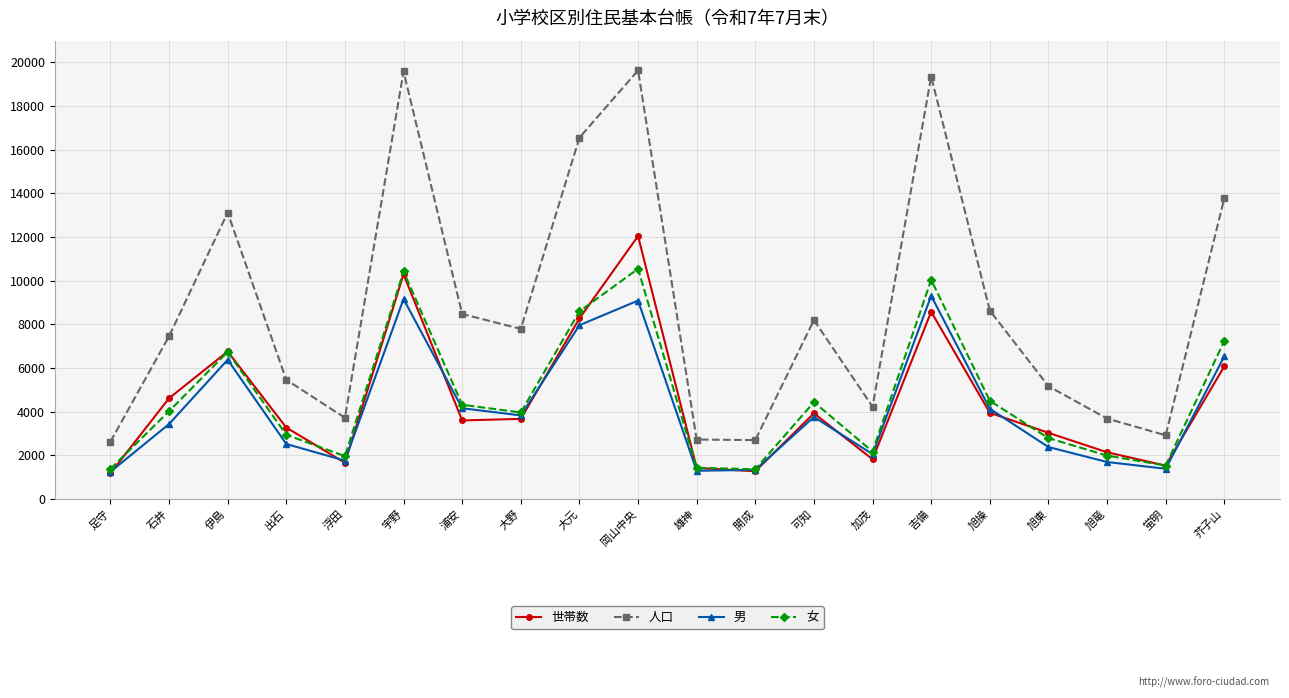

At which category does 人口 reach its first local valley?

浮田